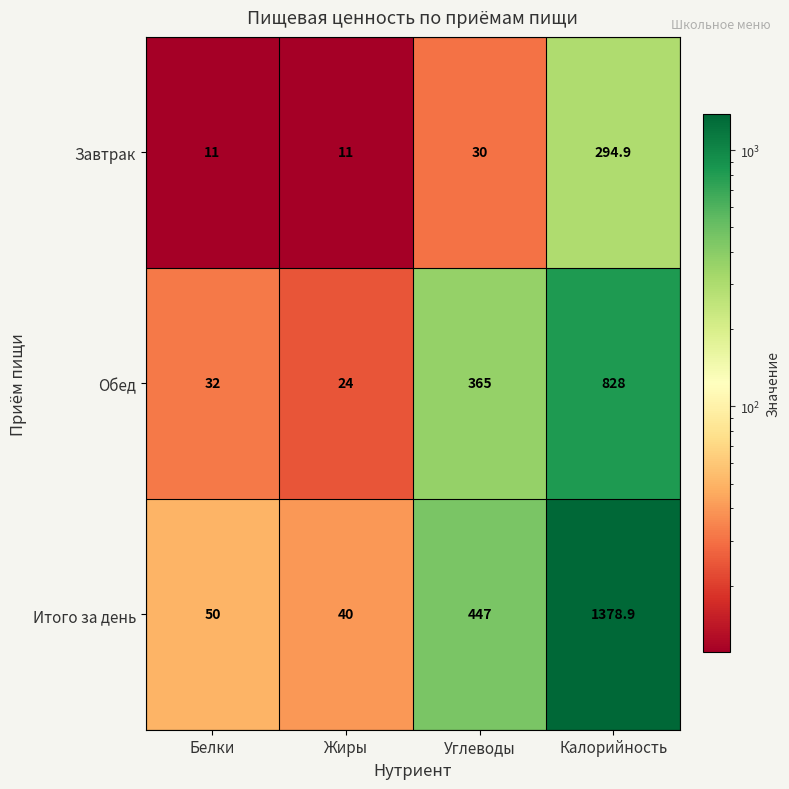

Read the Итого за день value at Углеводы.

447.0